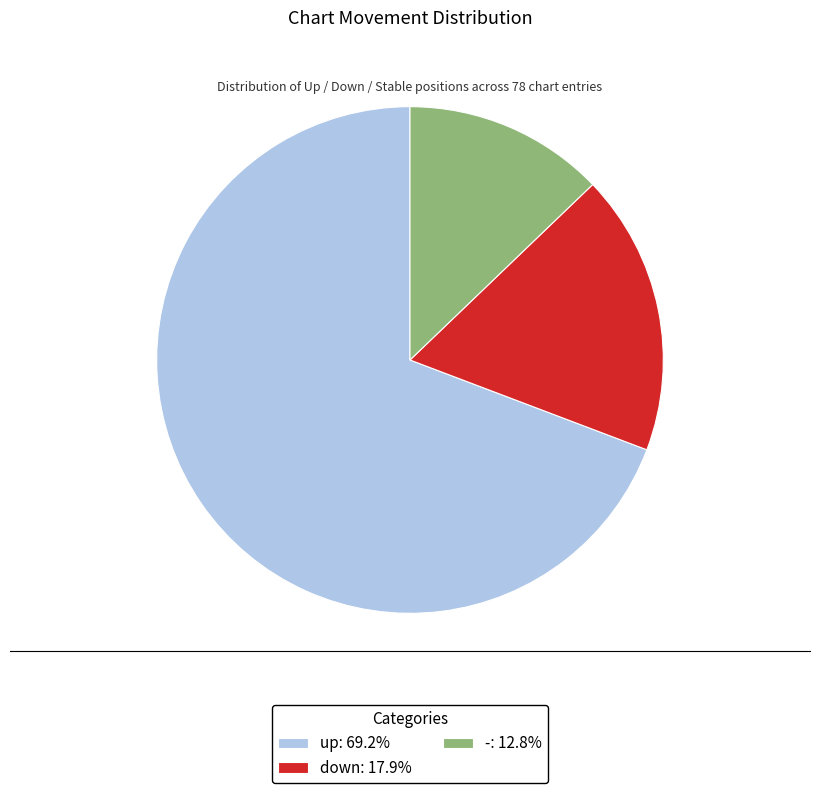

Does down represent more than half of the total?

No